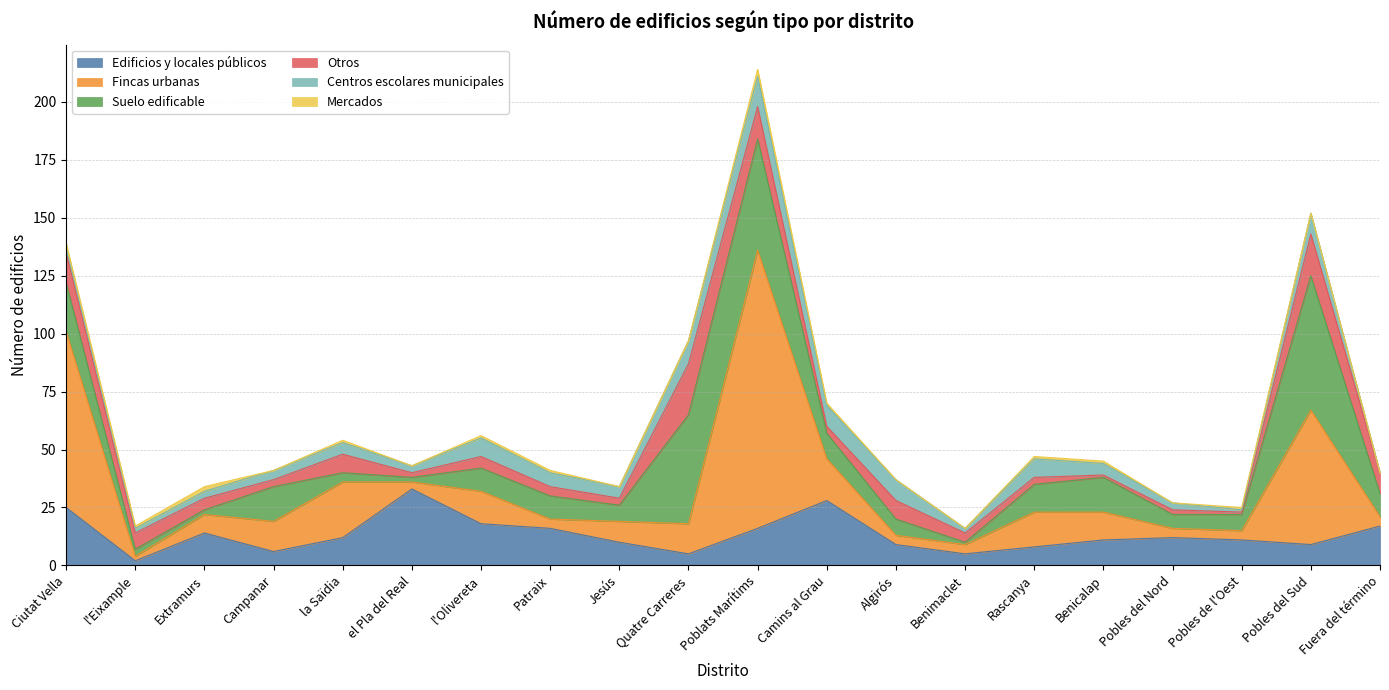

Which series has the largest range (max minus min)?

Fincas urbanas